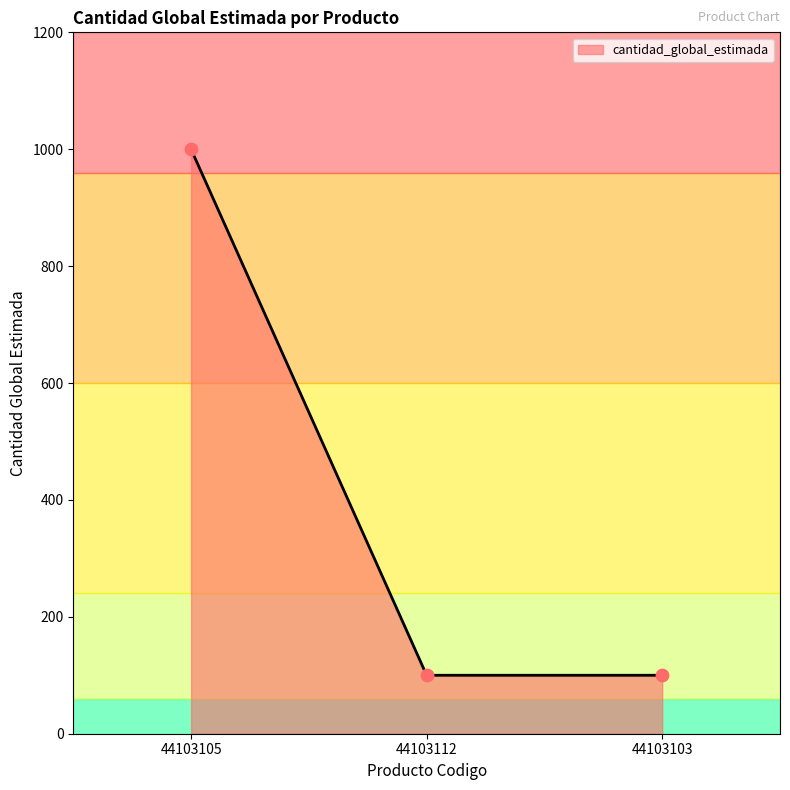

What is the change in value from 44103105 to 44103103?

-900